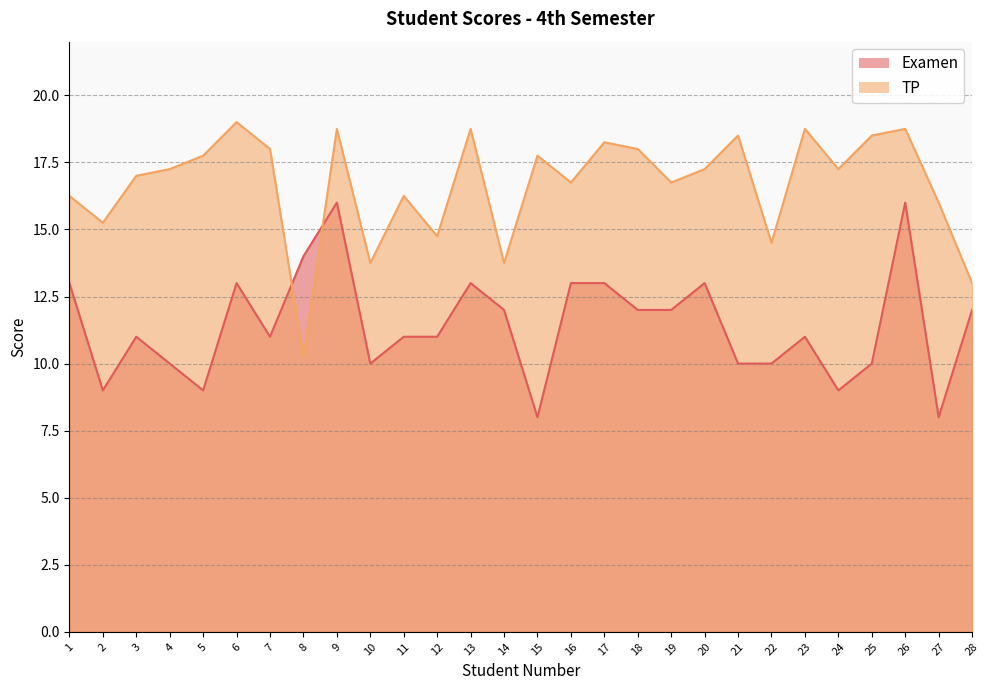

What is the sum of all TP values?

466.8